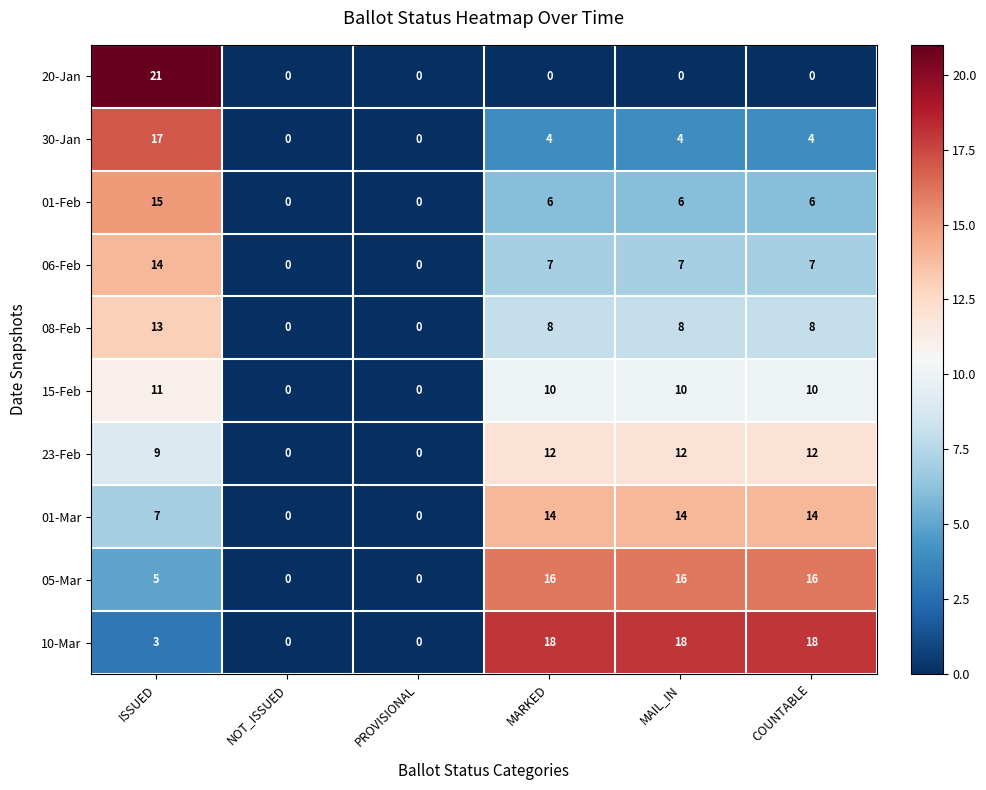

At which label does 01-Feb first exceed 6?

ISSUED